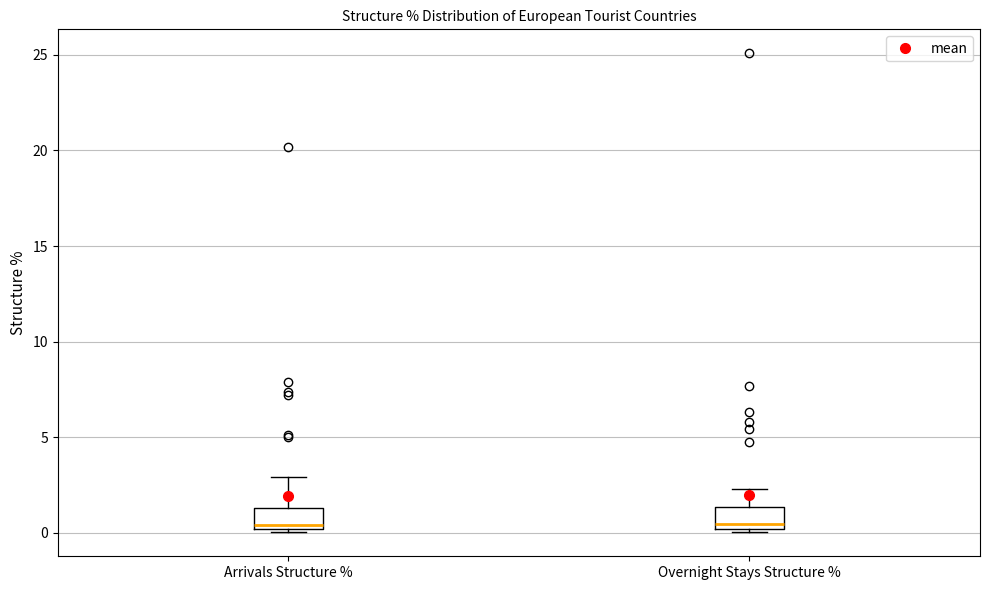

Reading left to right, read every box against the y-axis: the position of its median line, the range the box covers, and the ends of its whiskers. The values are not printed on the chart, so give them approximately, as read against the axis.

Arrivals Structure %: median 0.5, box 0.0 to 1.5, whiskers 0.0 (just below the box's lower edge) to 3.0
Overnight Stays Structure %: median 0.5, box 0.0 to 1.5, whiskers 0.0 (just below the box's lower edge) to 2.5